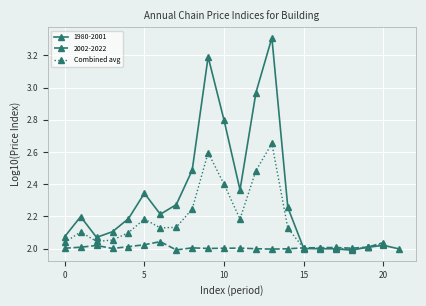

Is it true that 2002-2022 equals 0.5 at 5?

False